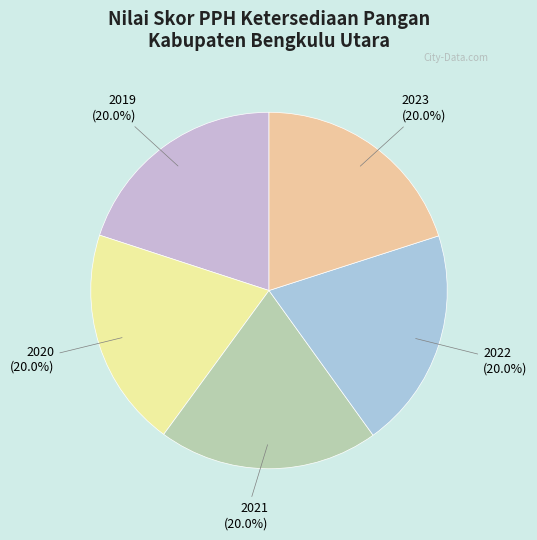

What percentage is NOT represented by 2022?

80.0%